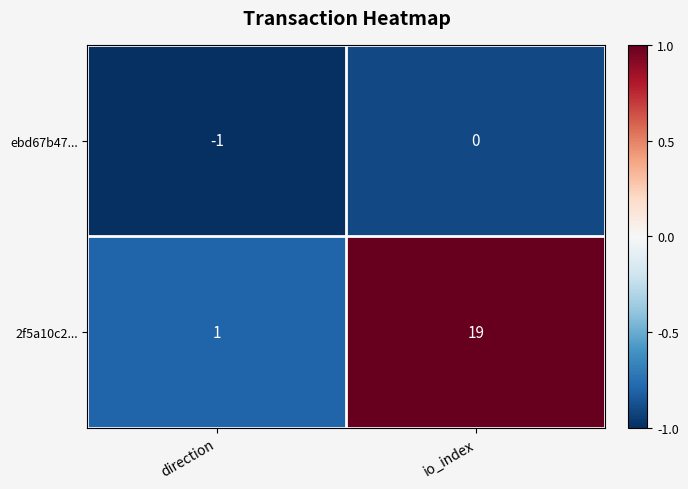

Which category has the highest value in the ebd67b47... series?

io_index